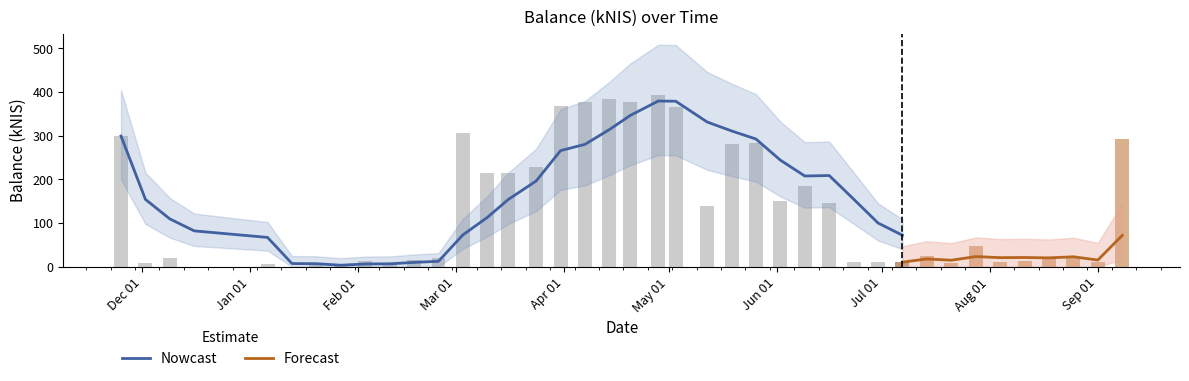

Rank the categories by value from highest to lowest.

20, 18, 17, 19, 16, 21, 12, 0, 39, 24, 23, 15, 14, 13, 26, 25, 27, 22, 33, 31, 37, 36, 2, 11, 10, 8, 35, 34, 38, 30, 28, 29, 32, 1, 9, 4, 6, 7, 3, 5